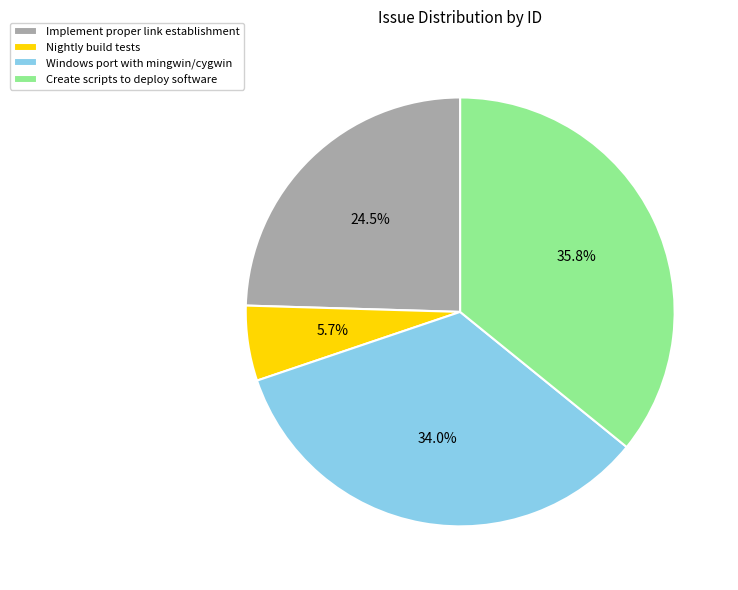

Count the number of slices in the pie.

4